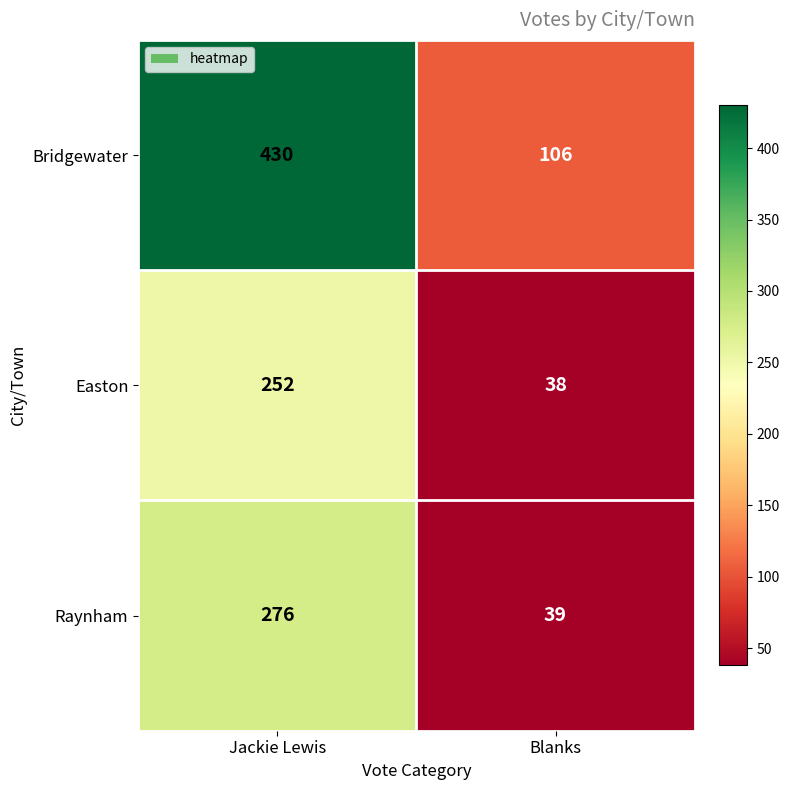

At which label is Raynham closest to 157?

Blanks